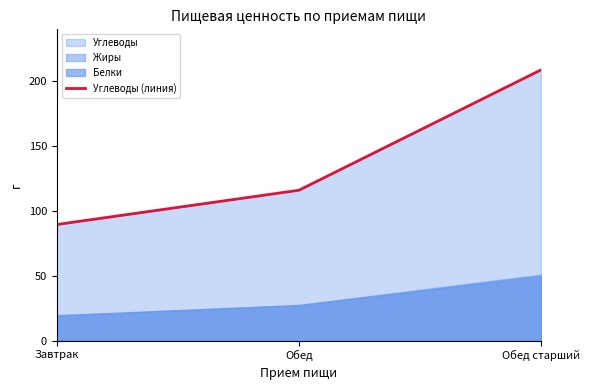

Which category has the lowest value in the Углеводы (линия) series?

Завтрак